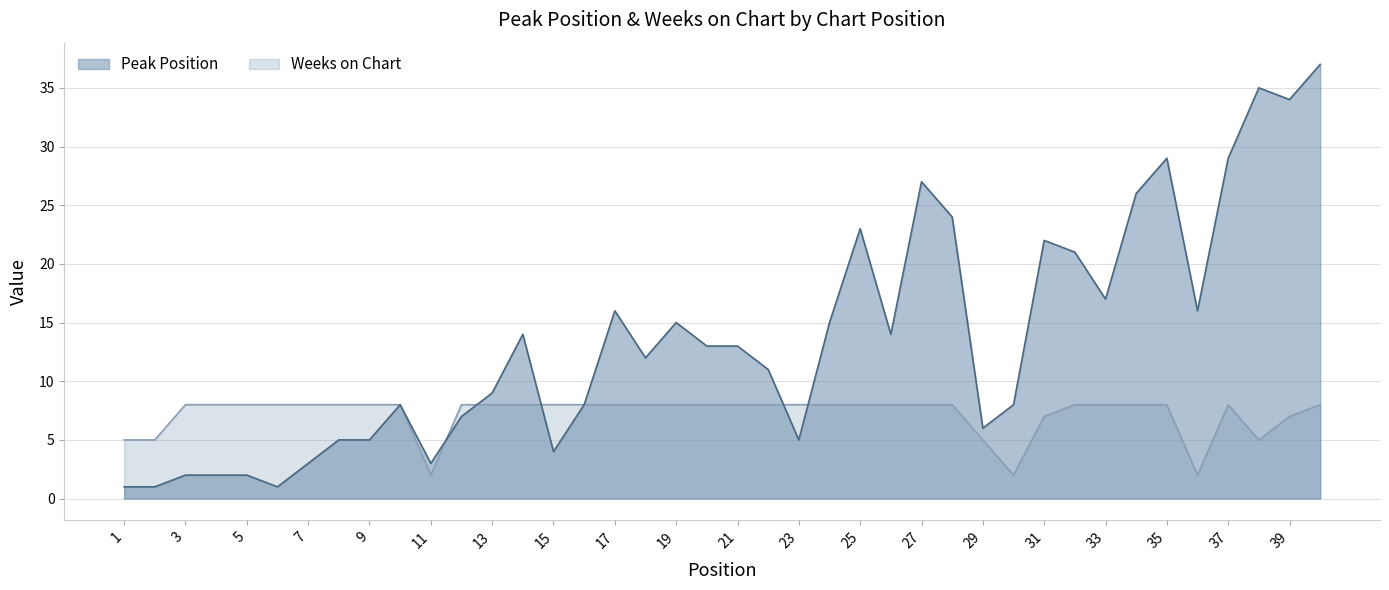

Reading right to left, extract all data points from this chart.

Peak Position: 40=37	39=34	38=35	37=29	36=16	35=29	34=26	33=17	32=21	31=22	30=8	29=6	28=24	27=27	26=14	25=23	24=15	23=5	22=11	21=13	20=13	19=15	18=12	17=16	16=8	15=4	14=14	13=9	12=7	11=3	10=8	9=5	8=5	7=3	6=1	5=2	4=2	3=2	2=1	1=1
Weeks on Chart: 40=8	39=7	38=5	37=8	36=2	35=8	34=8	33=8	32=8	31=7	30=2	29=5	28=8	27=8	26=8	25=8	24=8	23=8	22=8	21=8	20=8	19=8	18=8	17=8	16=8	15=8	14=8	13=8	12=8	11=2	10=8	9=8	8=8	7=8	6=8	5=8	4=8	3=8	2=5	1=5